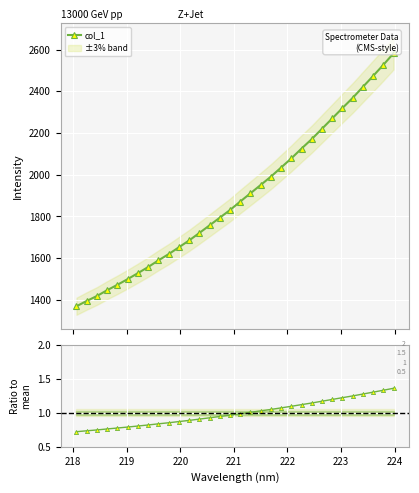

What is the value of the col_1 point at the 6th from the left?

1499.1